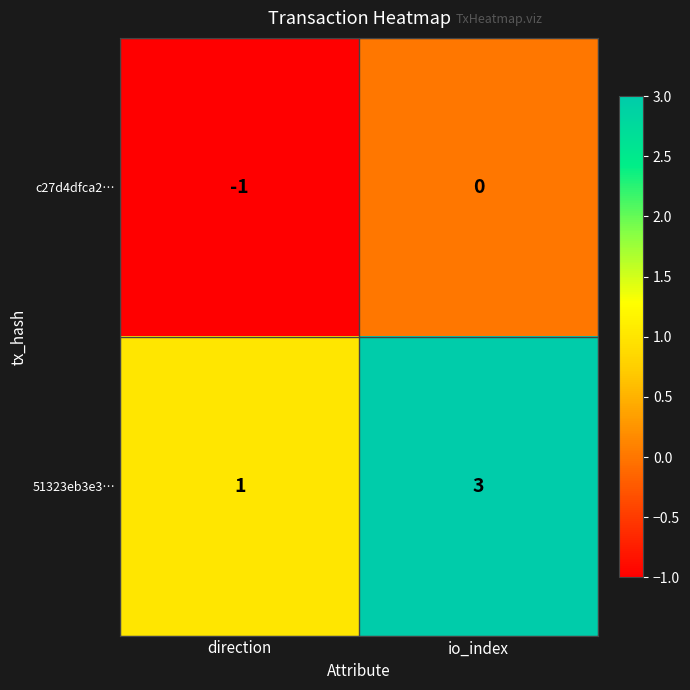

What is the sum of all 51323eb3e3… values?

4